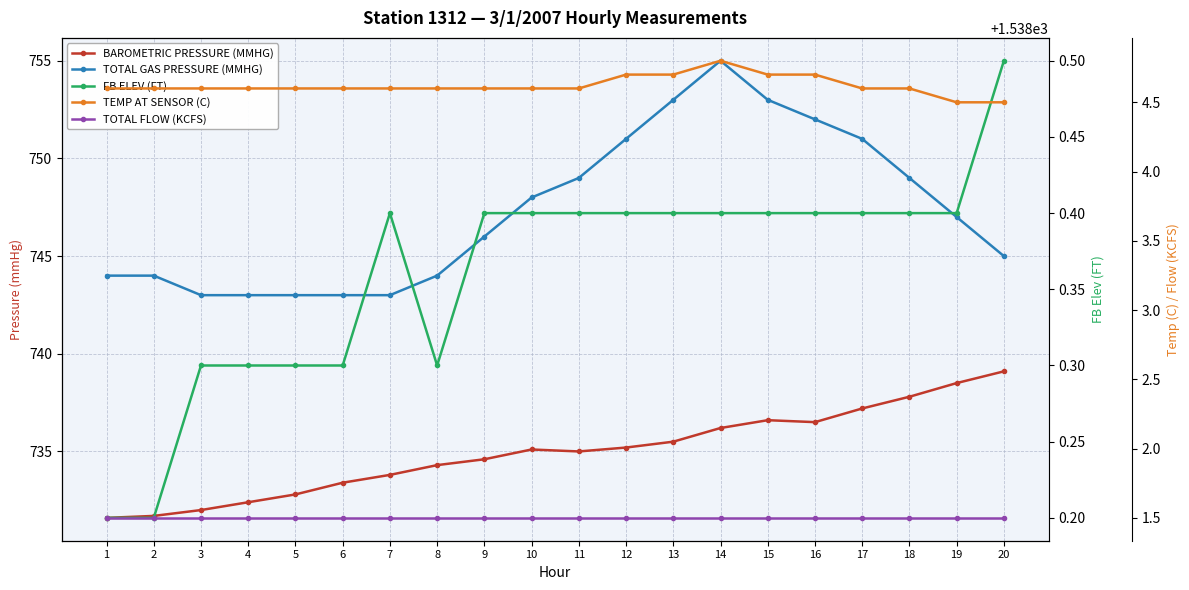

The TOTAL GAS PRESSURE (MMHG) series shows 743.0 at 6. True or false?

True